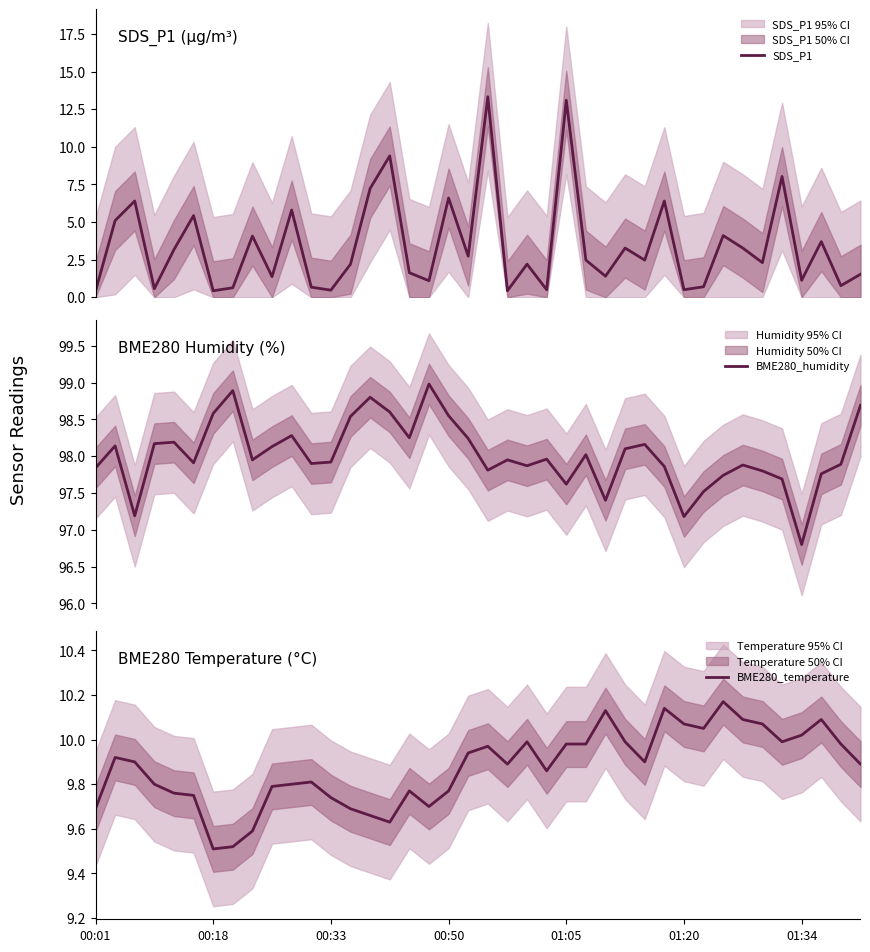

What is the average value of the BME280_humidity series?

98.0